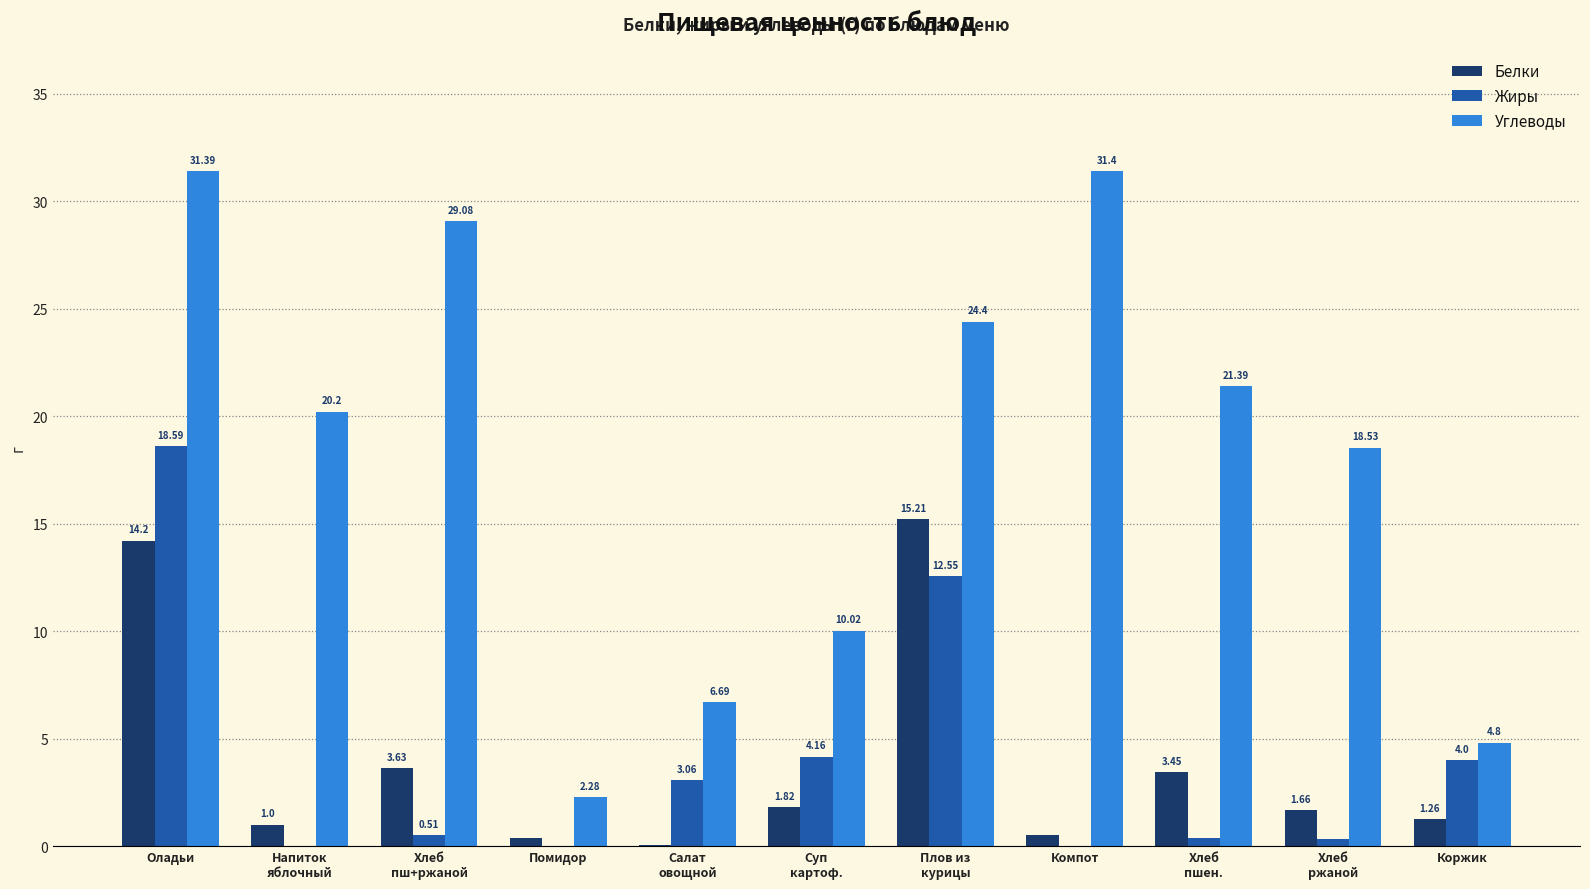

What is the approximate value of Углеводы at Напиток
яблочный?

20.2